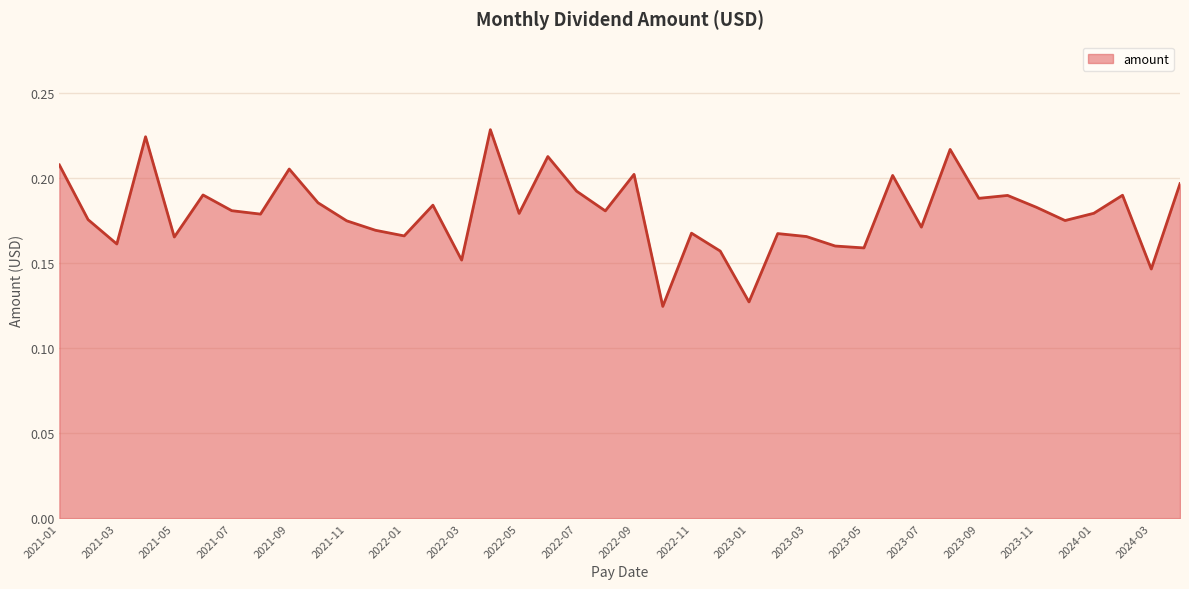

Count the number of categories in the chart.

40